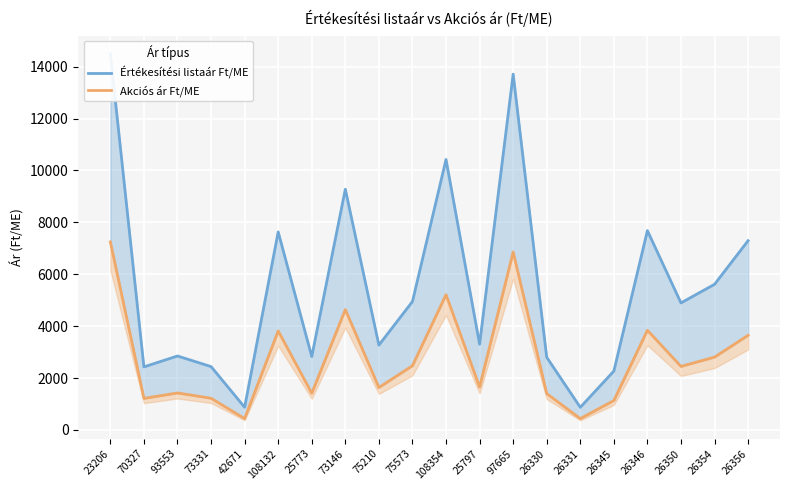

What are all the series names shown in the legend?

Értékesítési listaár Ft/ME, Akciós ár Ft/ME